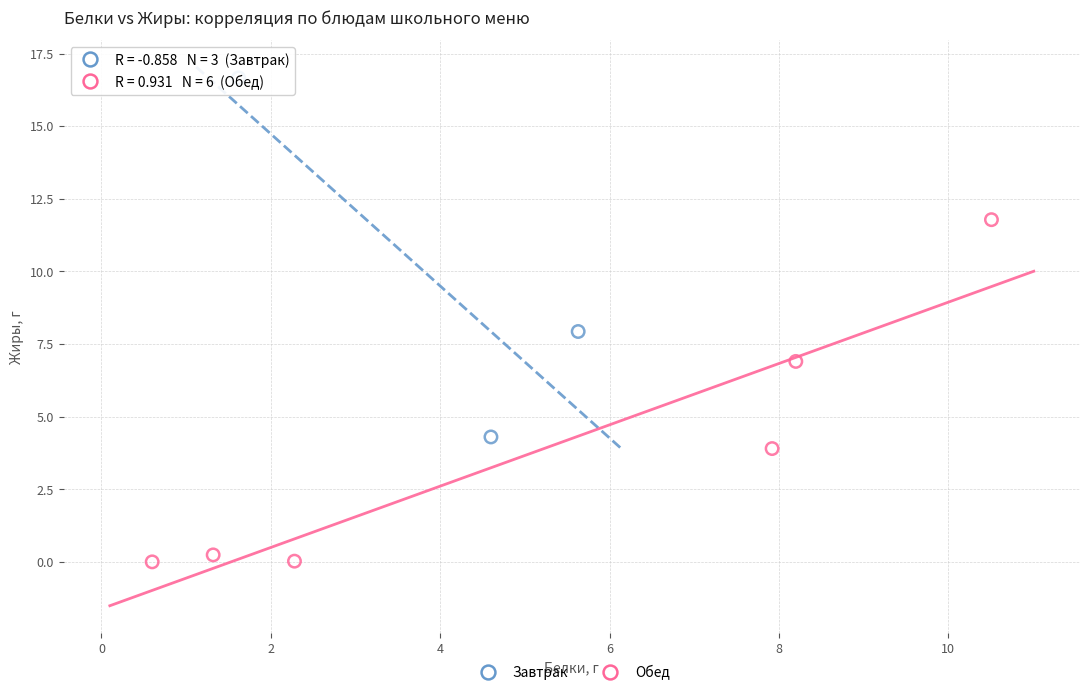

Which series reaches the maximum Y coordinate?

Завтрак